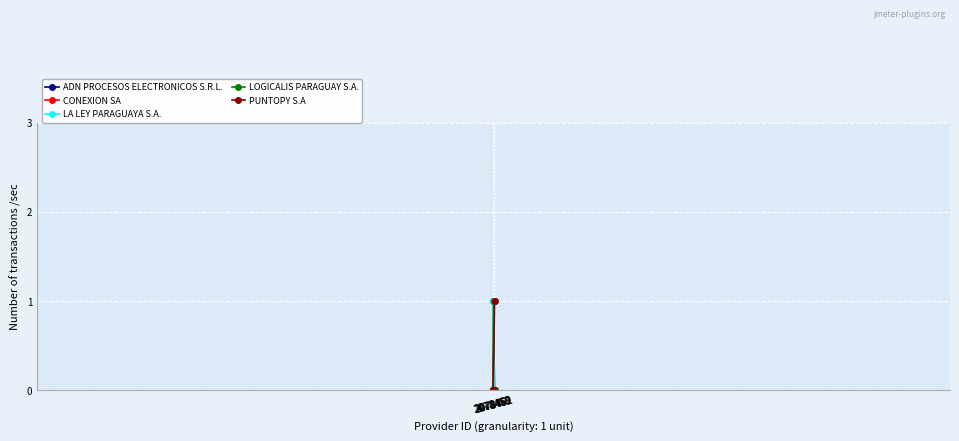

True or false: LOGICALIS PARAGUAY S.A. has a value of 0 at 2078460.

False